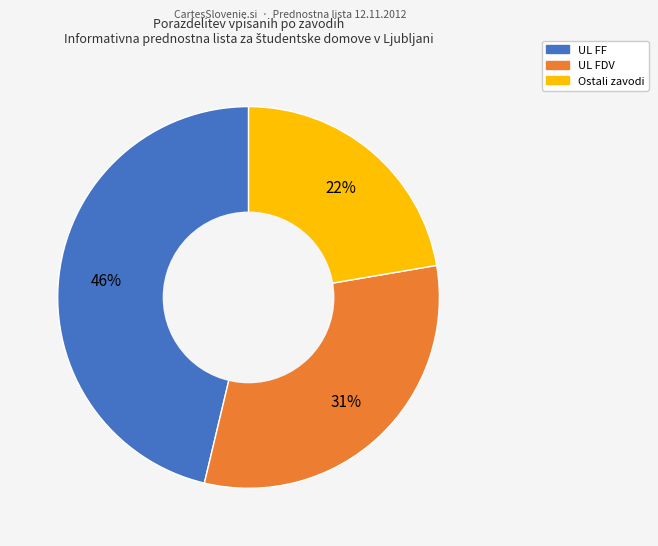

How many slices are in this pie chart?

3